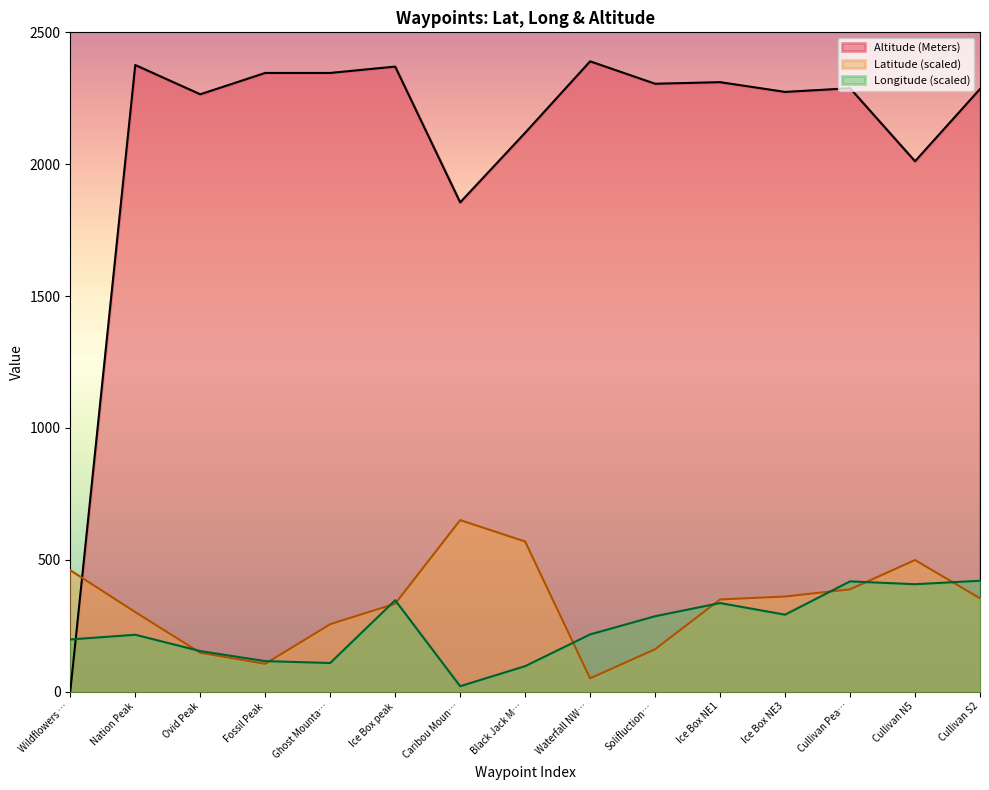

True or false: Altitude (Meters) and Latitude intersect in this chart.

True